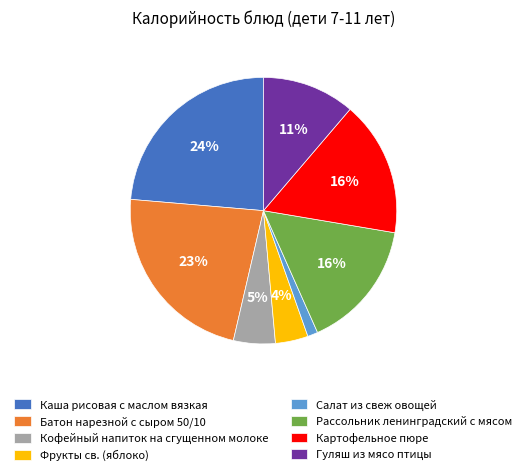

Is the sum of Гуляш из мясо птицы and Картофельное пюре greater than half?

No